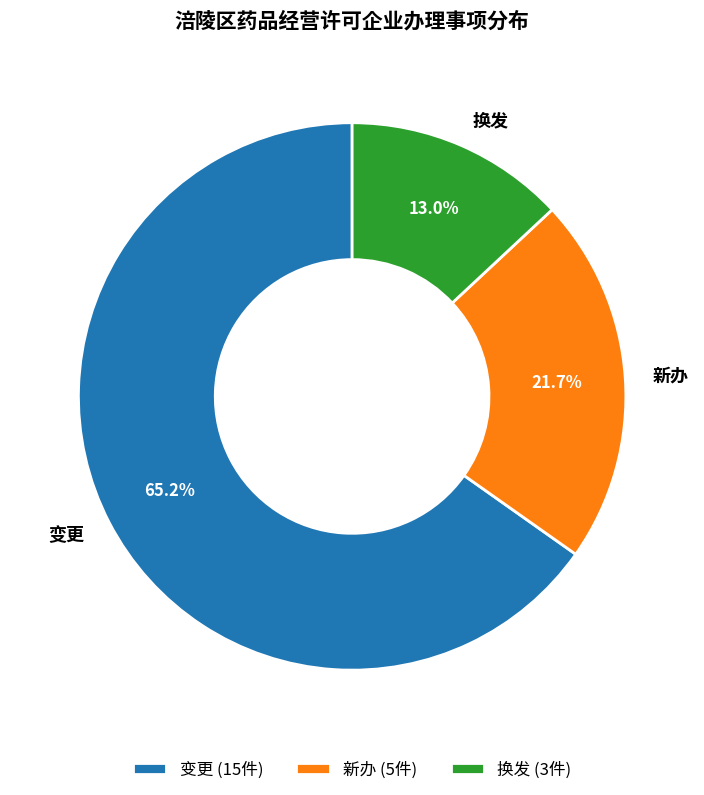

What is the ratio of the value at 换发 to the value at 新办?

0.6